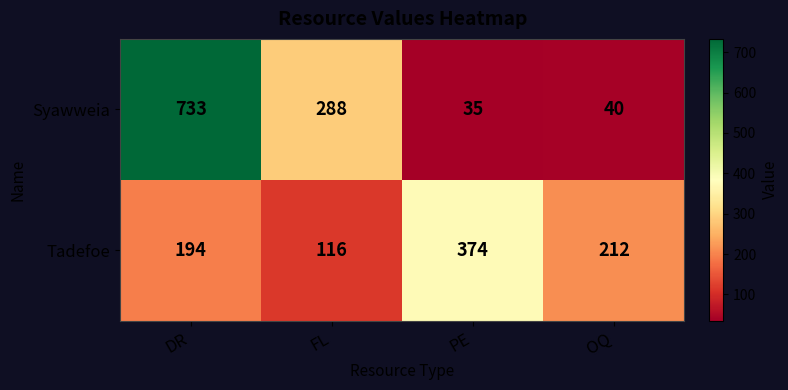

Where does the Syawweia series first go above 288?

DR